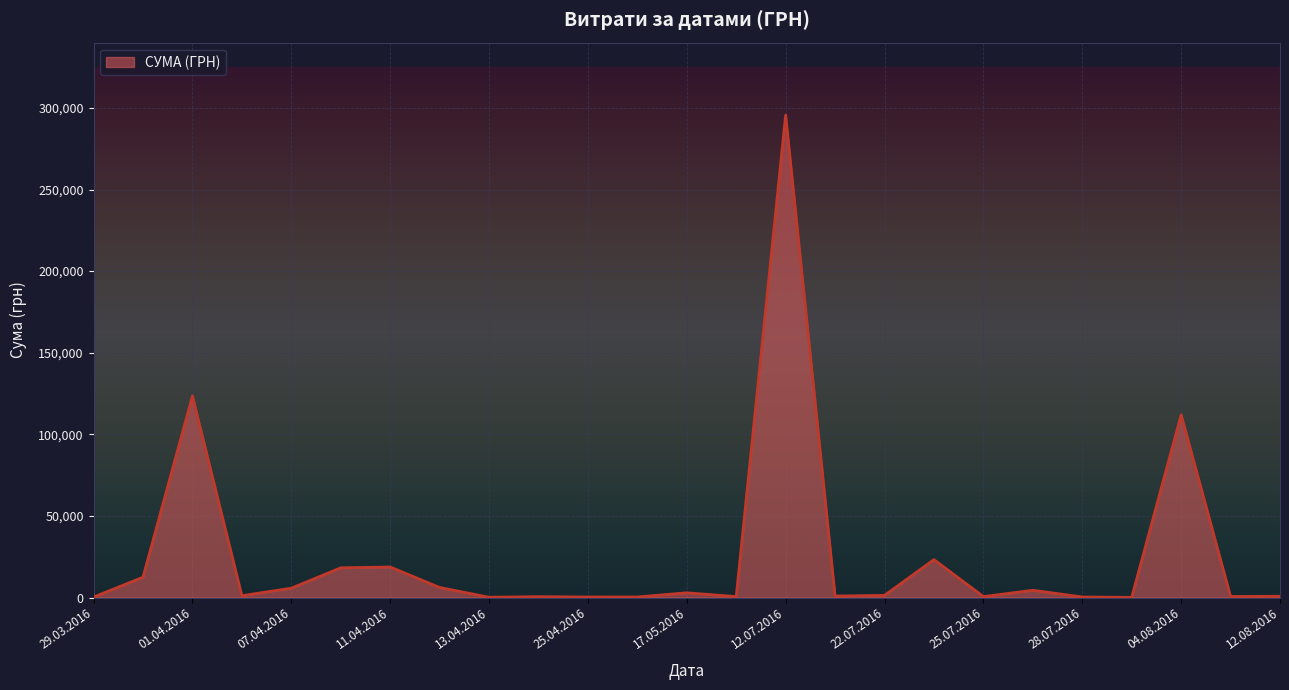

What is the difference between the maximum and minimum values?

295540.8